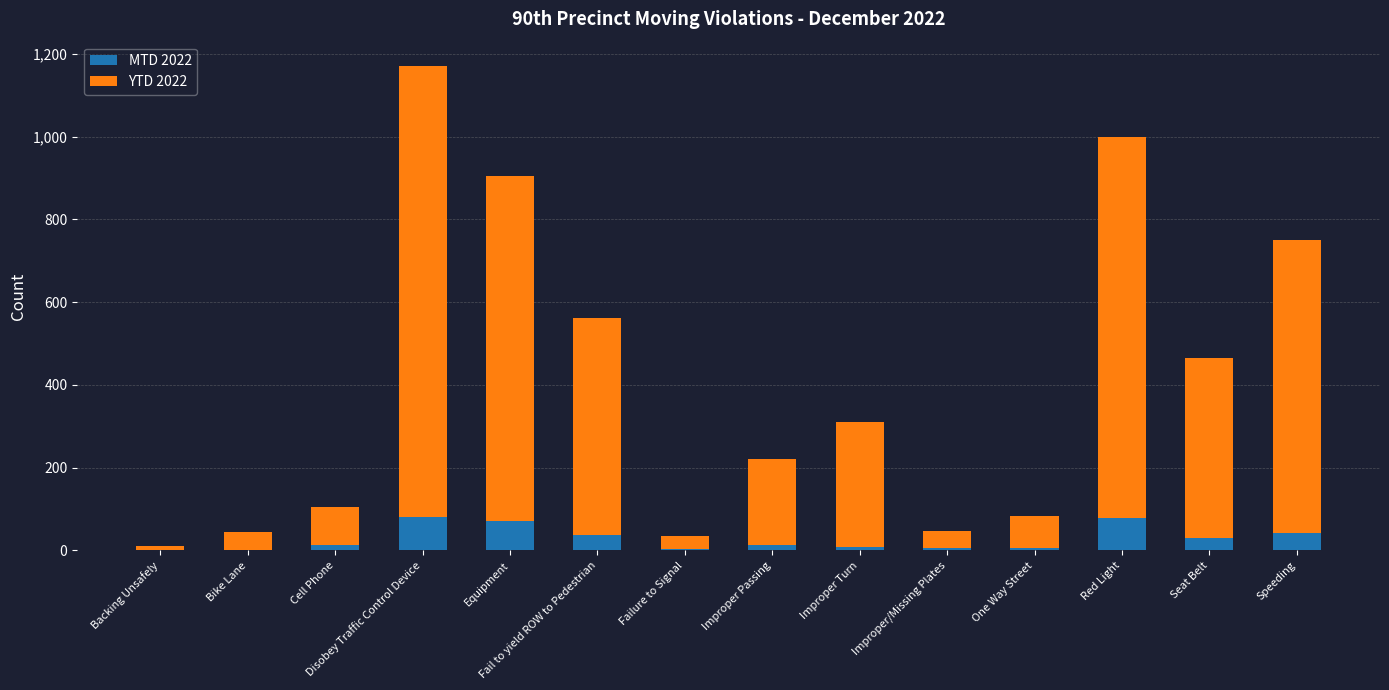

At which category is the sum across all series the highest?

Disobey Traffic Control Device